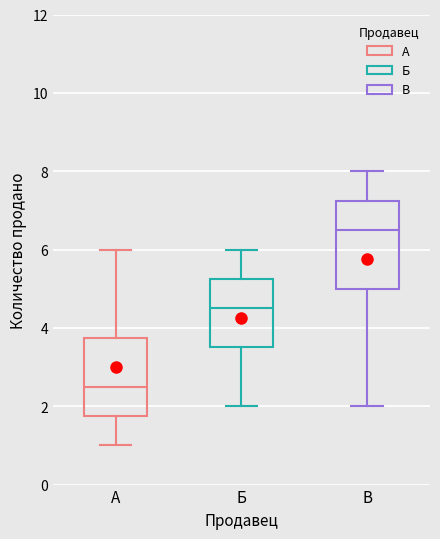

Which box is the tallest, from its lower edge to its upper edge?

В